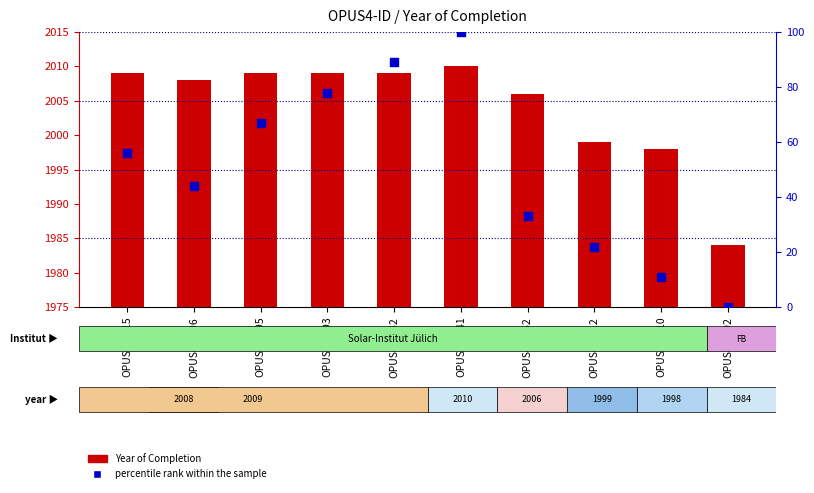

What is the total value across all series at OPUS4-5741?

2110